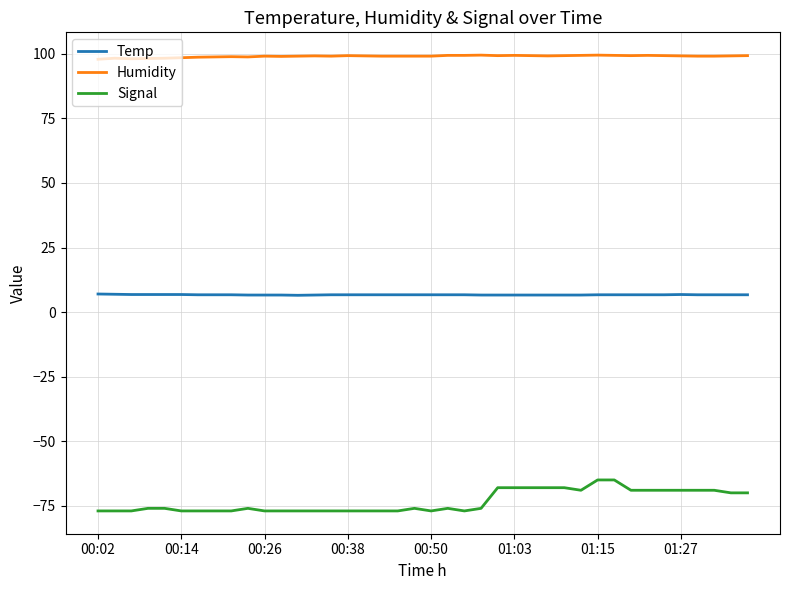

What is the minimum value shown in the chart?

-77.0